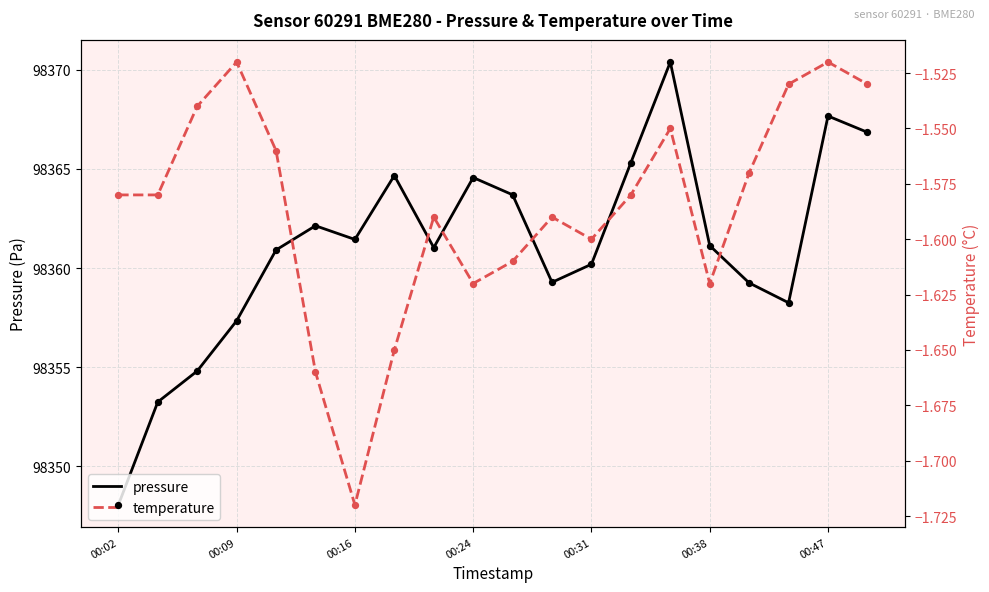

At how many categories does at least one series exceed 8403?

20